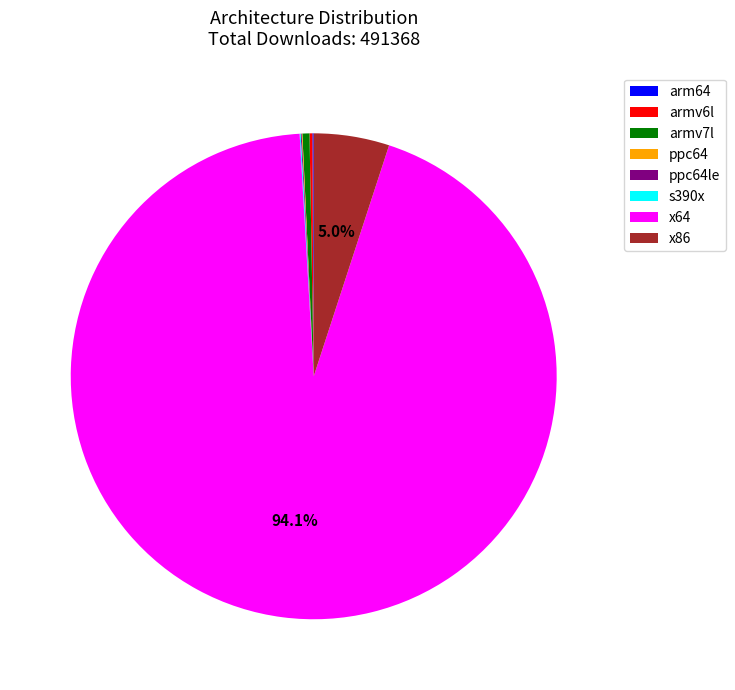

Does any single category account for the majority?

Yes